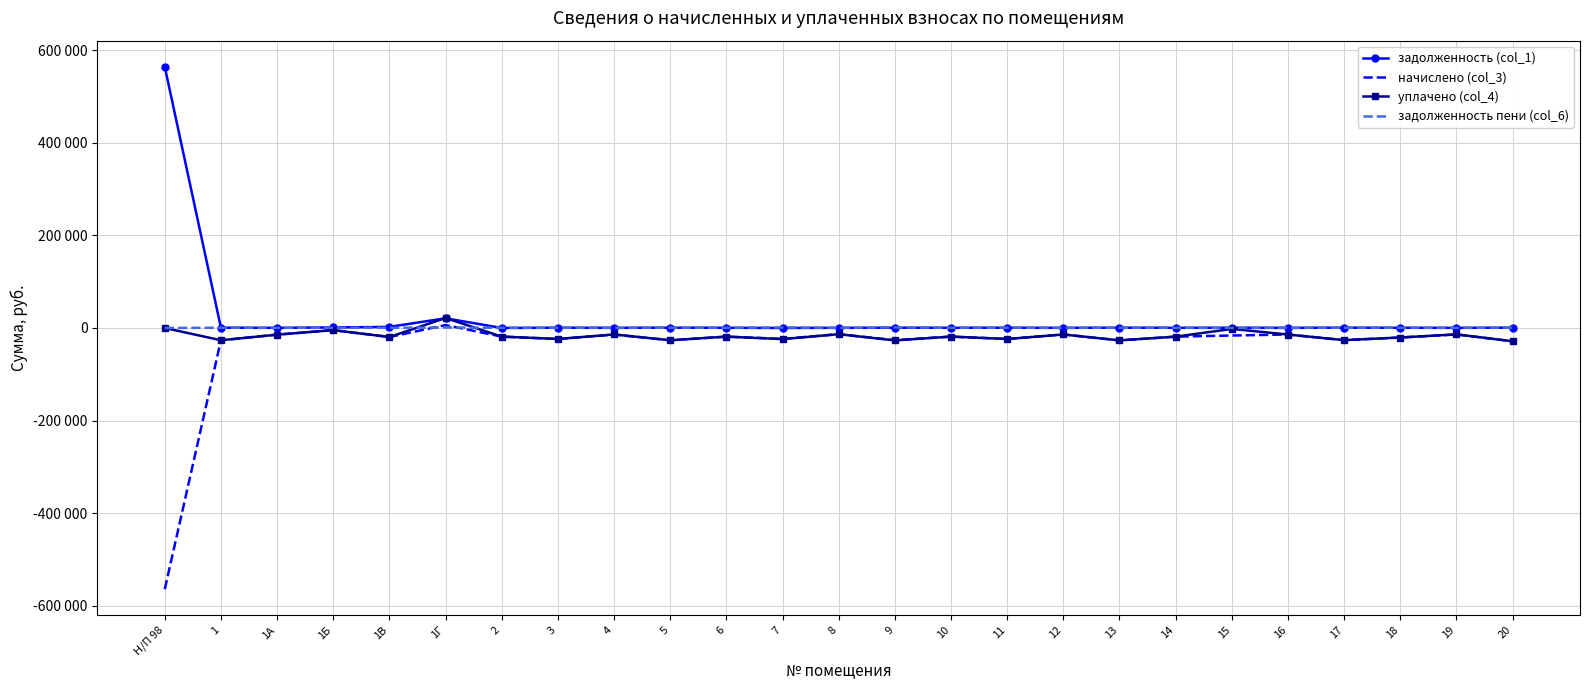

At 1А, list the series in order from largest to smallest.

задолженность (col_1), задолженность пени (col_6), начислено (col_3), уплачено (col_4)